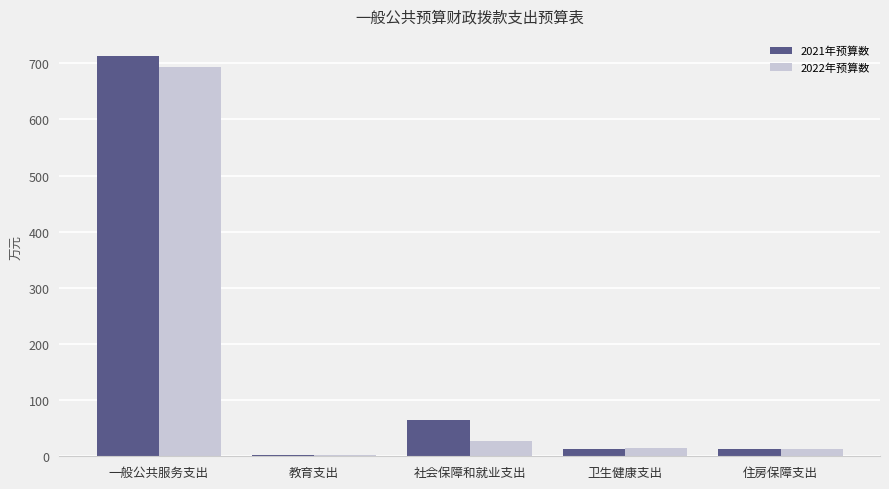

Which series has the largest total across all categories?

2021年预算数